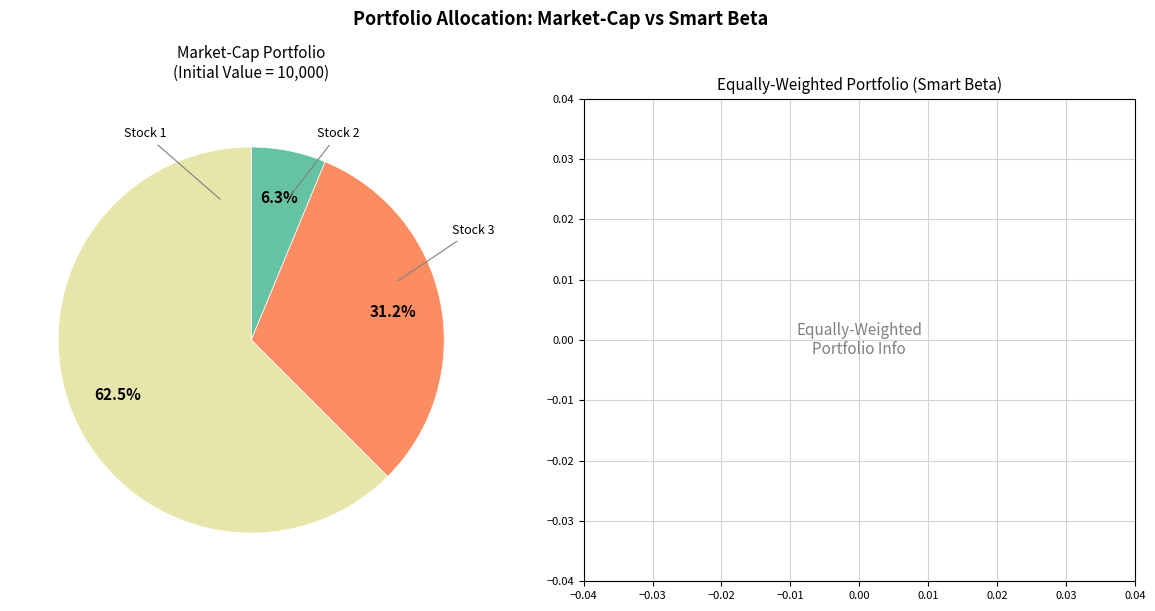

What is the majority slice?

Stock 3